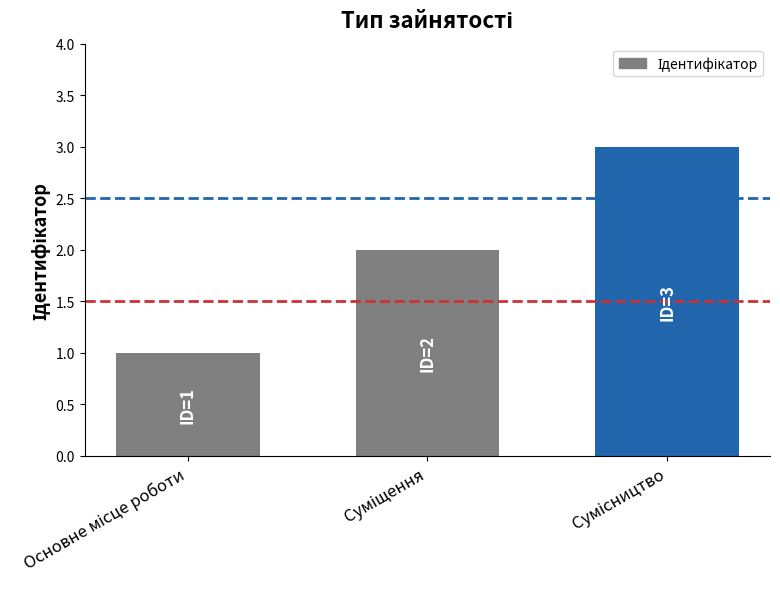

What is the sum of all values?

6